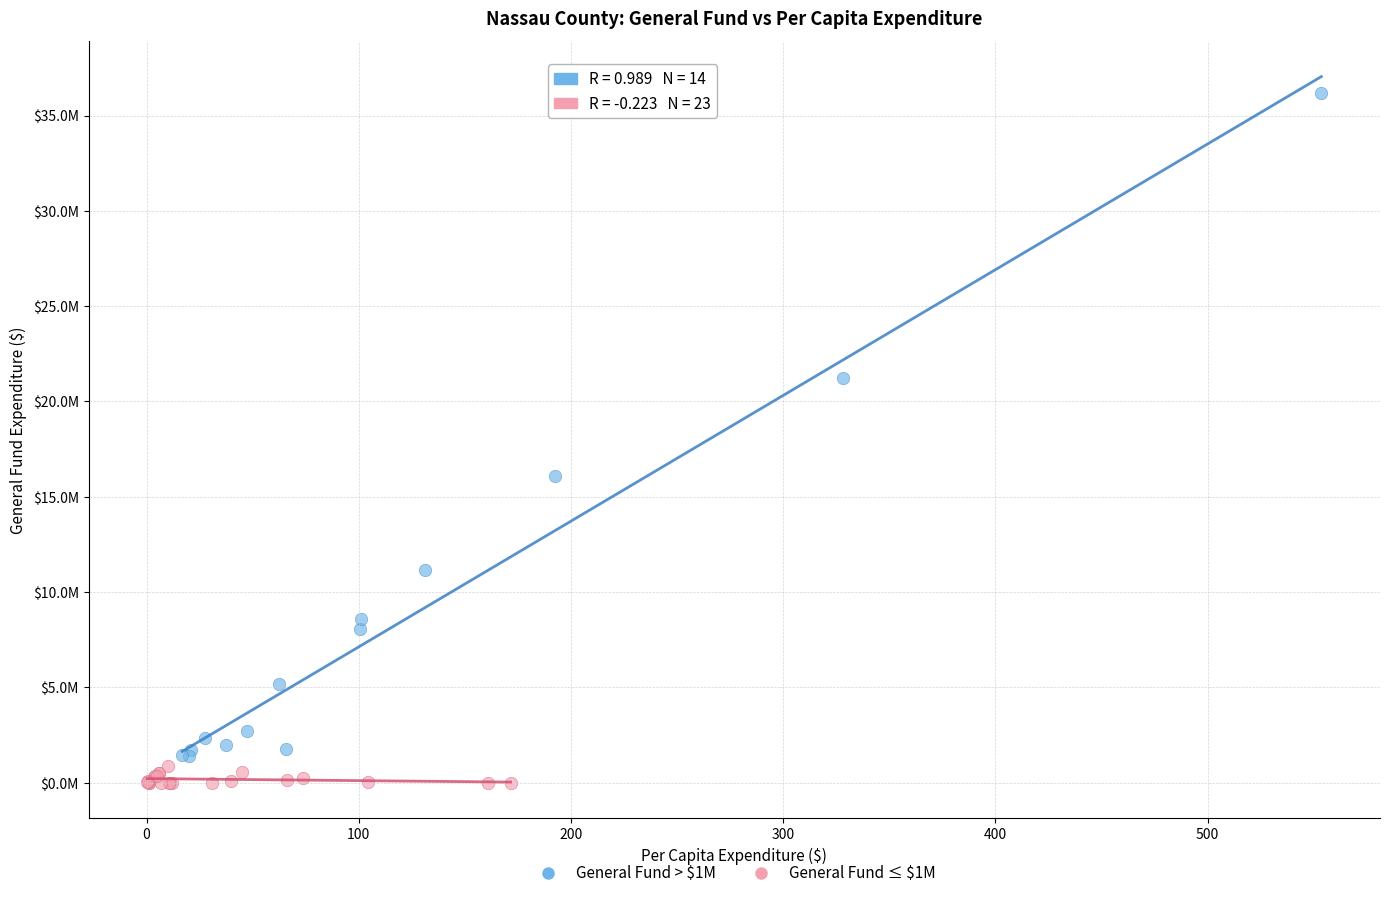

Which series reaches the minimum Y coordinate?

General Fund ≤ $1M